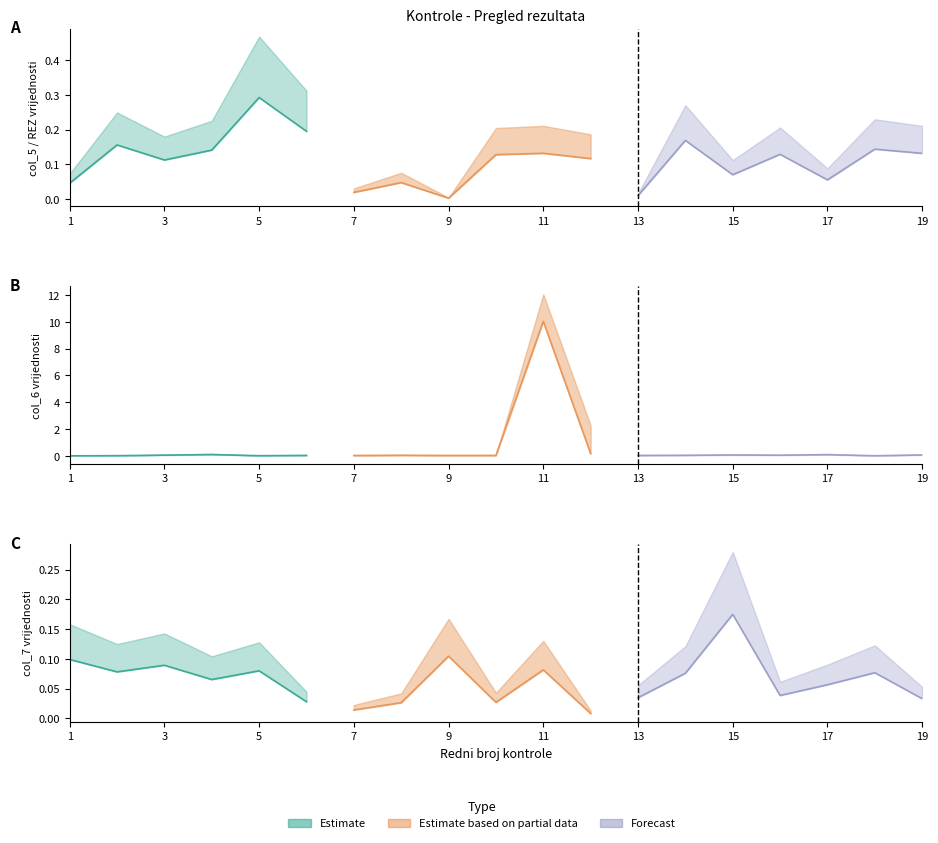

The col_6 series shows -4 at 3. True or false?

False